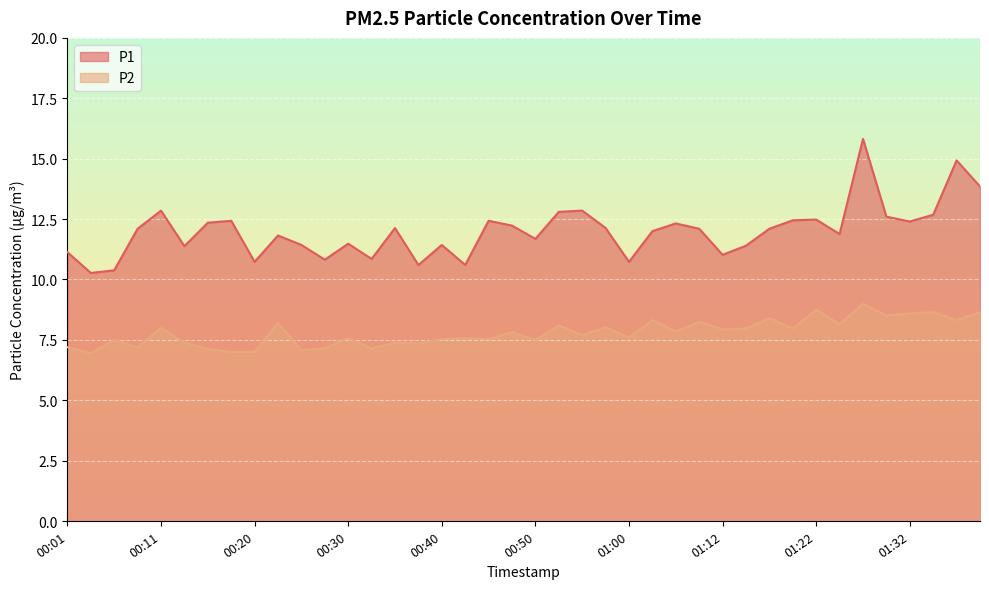

True or false: P2 and P1 cross at least once.

False